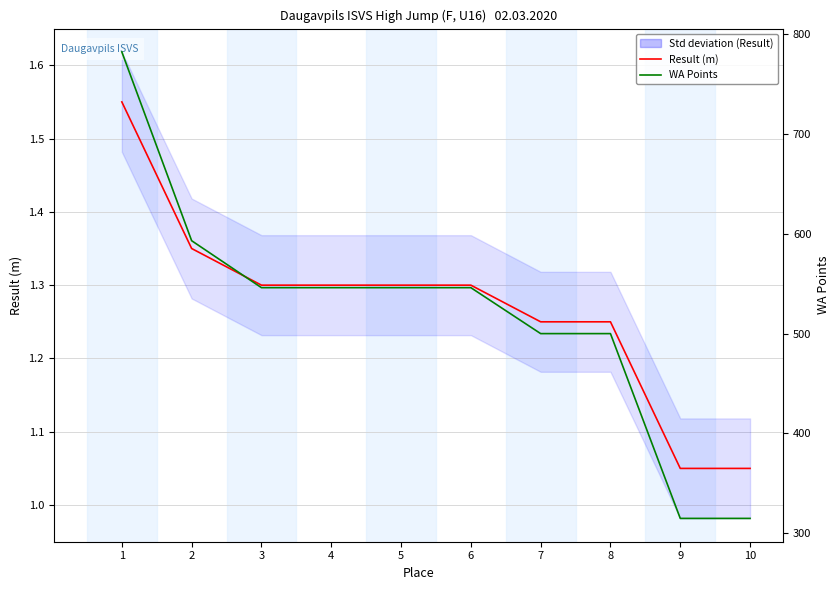

Reading left to right, transcribe all the data shown in this chart.

Result (m): 1.6	1.4	1.3	1.3	1.3	1.3	1.2	1.2	1.1	1.1
WA Points: 782.0	593.0	546.0	546.0	546.0	546.0	500.0	500.0	315.0	315.0